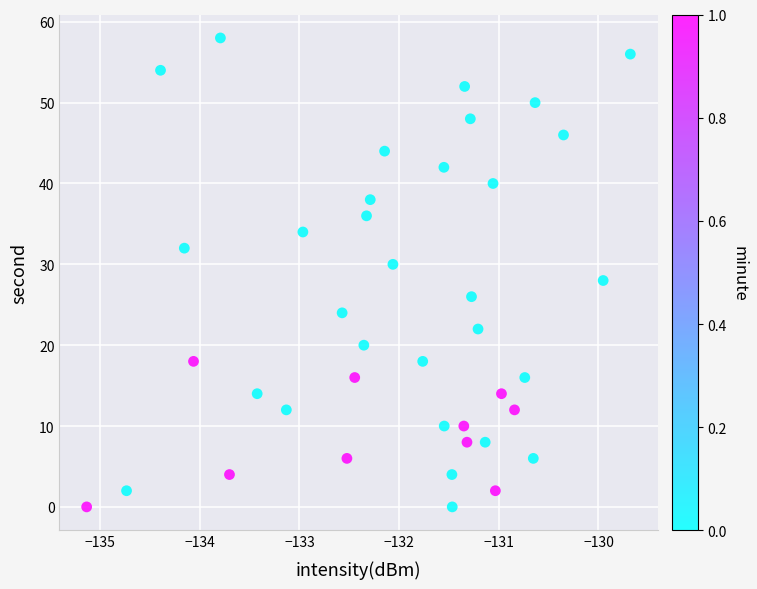

Count the number of points in this scatter plot.

40